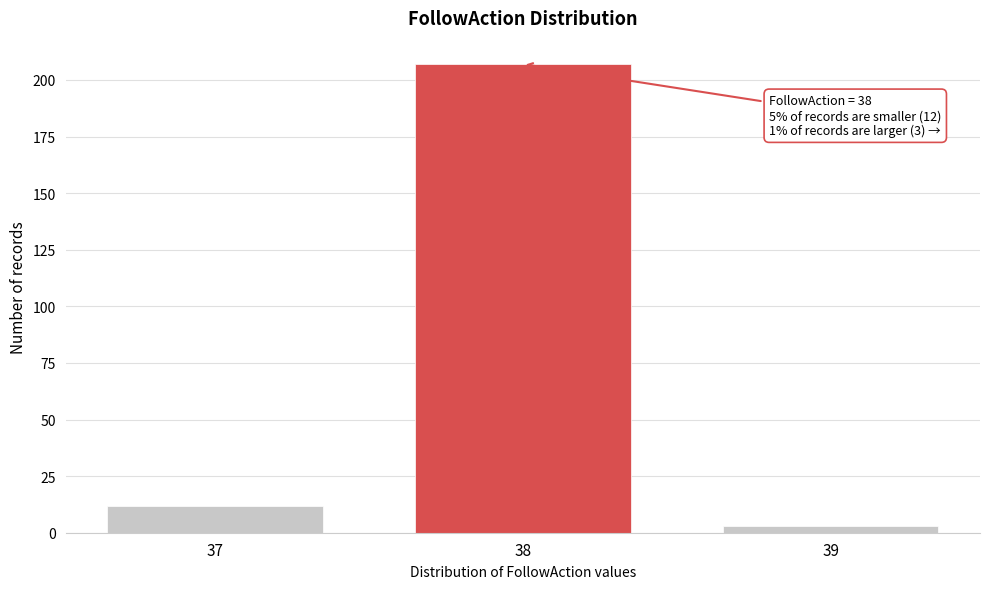

Reading left to right, list all the values displayed in this chart.

37=12	38=207	39=3